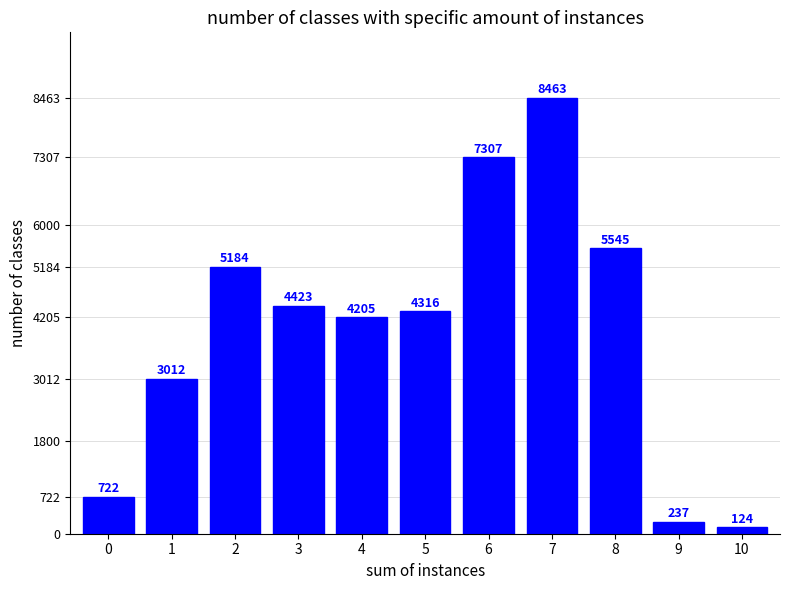

Reading right to left, list all the values displayed in this chart.

124	237	5545	8463	7307	4316	4205	4423	5184	3012	722